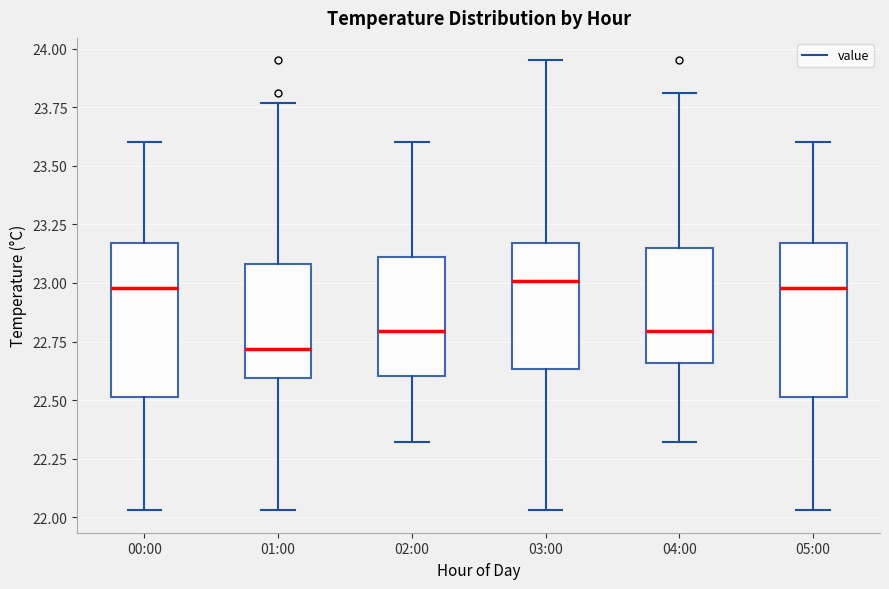

Reading left to right, read every box against the y-axis: the position of its median line, the range the box covers, and the ends of its whiskers. The values are not printed on the chart, so give them approximately, as read against the axis.

00:00: median 23.00, box 22.50 to 23.15, whiskers 22.05 to 23.60
01:00: median 22.70, box 22.60 to 23.10, whiskers 22.05 to 23.75
02:00: median 22.80, box 22.60 to 23.10, whiskers 22.30 to 23.60
03:00: median 23.00, box 22.65 to 23.15, whiskers 22.05 to 23.95
04:00: median 22.80, box 22.65 to 23.15, whiskers 22.30 to 23.80
05:00: median 23.00, box 22.50 to 23.15, whiskers 22.05 to 23.60